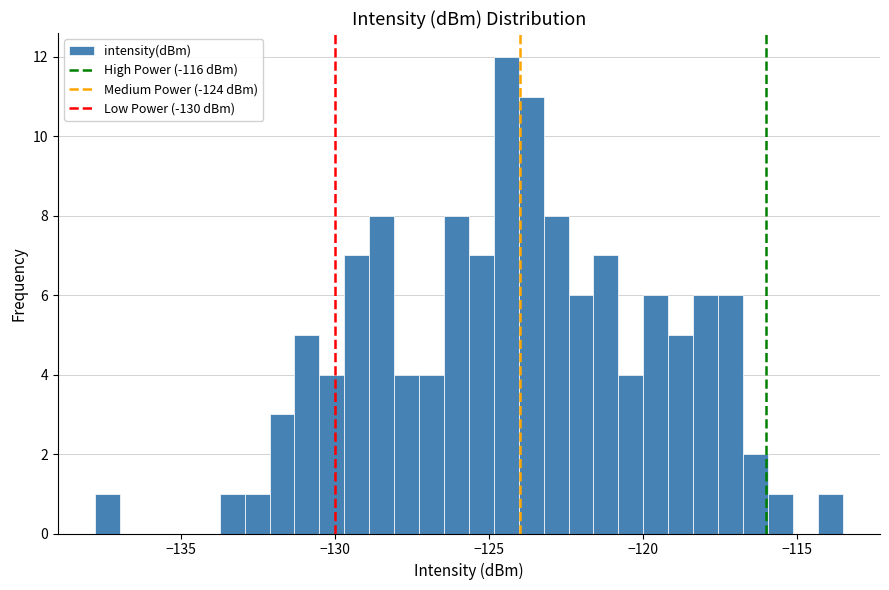

Read against the x-axis, roughly where is the centre of the tallest bar?

-124.5